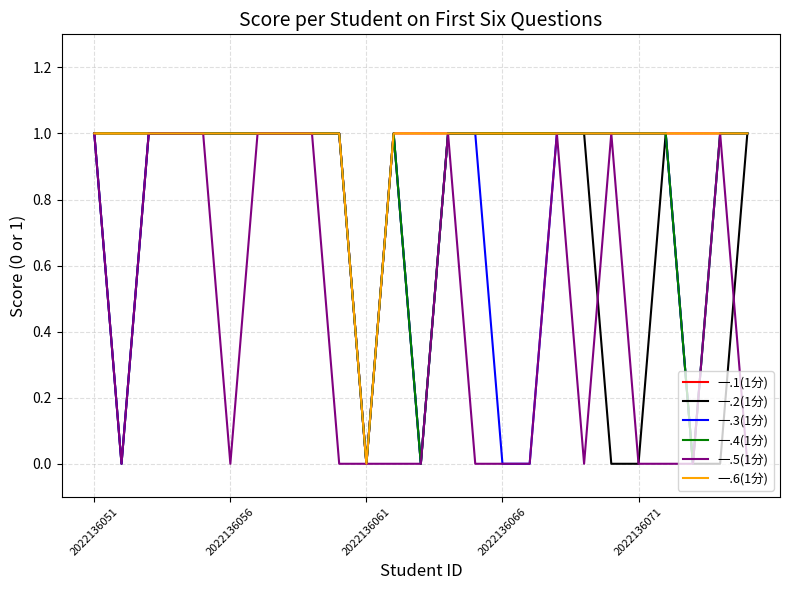

Does the chart have visible grid lines?

Yes